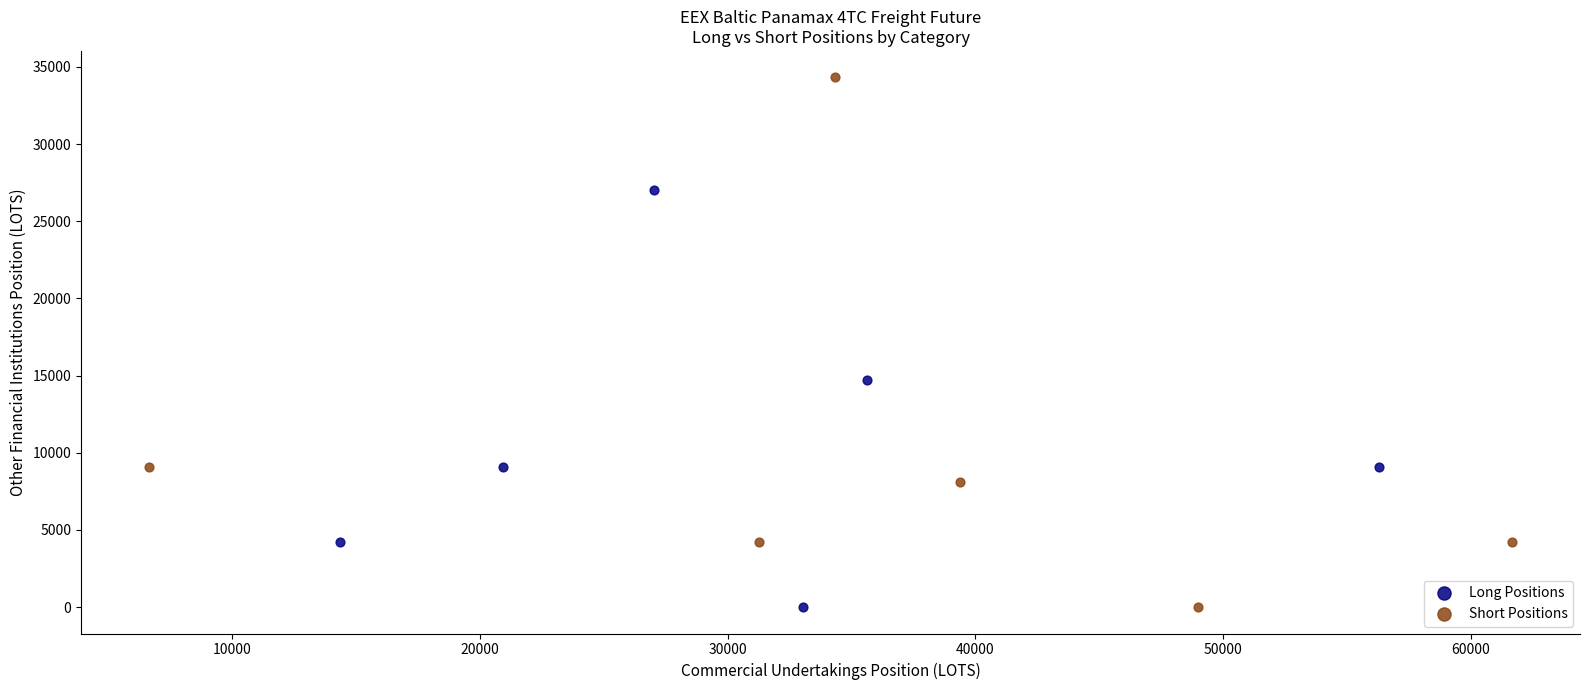

Which series has the widest spread of Y values?

Short Positions